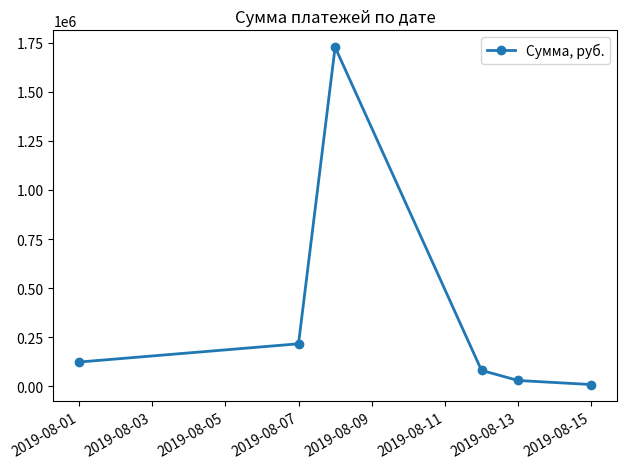

What is the difference between the maximum and minimum values?

1716250.3